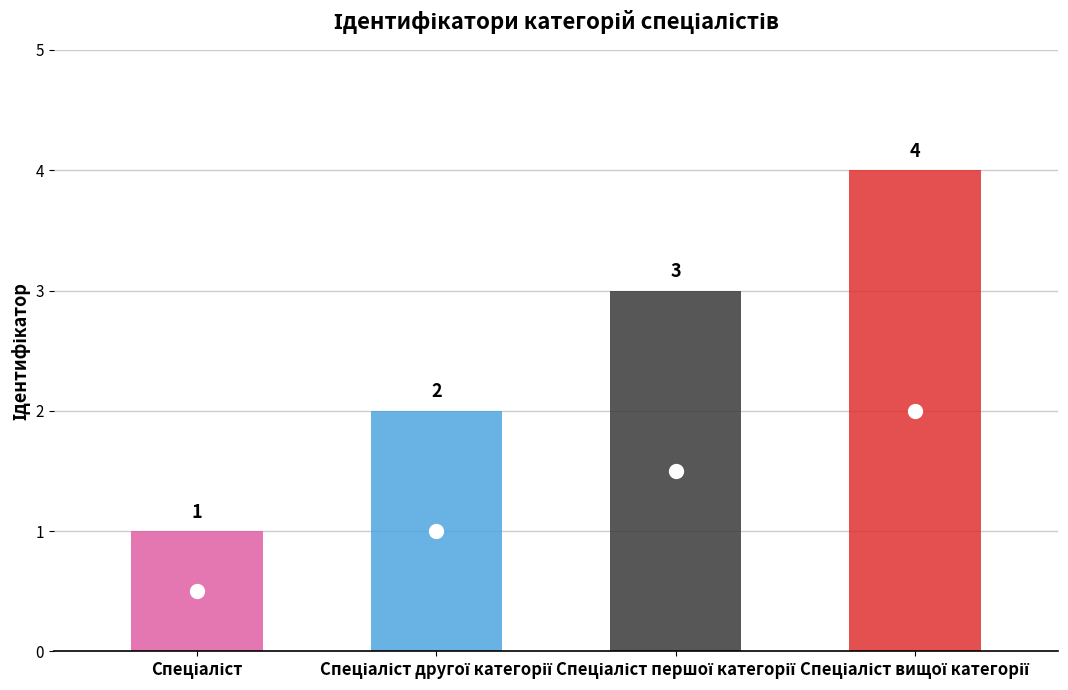

Rank the categories by value from lowest to highest.

Спеціаліст, Спеціаліст другої категорії, Спеціаліст першої категорії, Спеціаліст вищої категорії